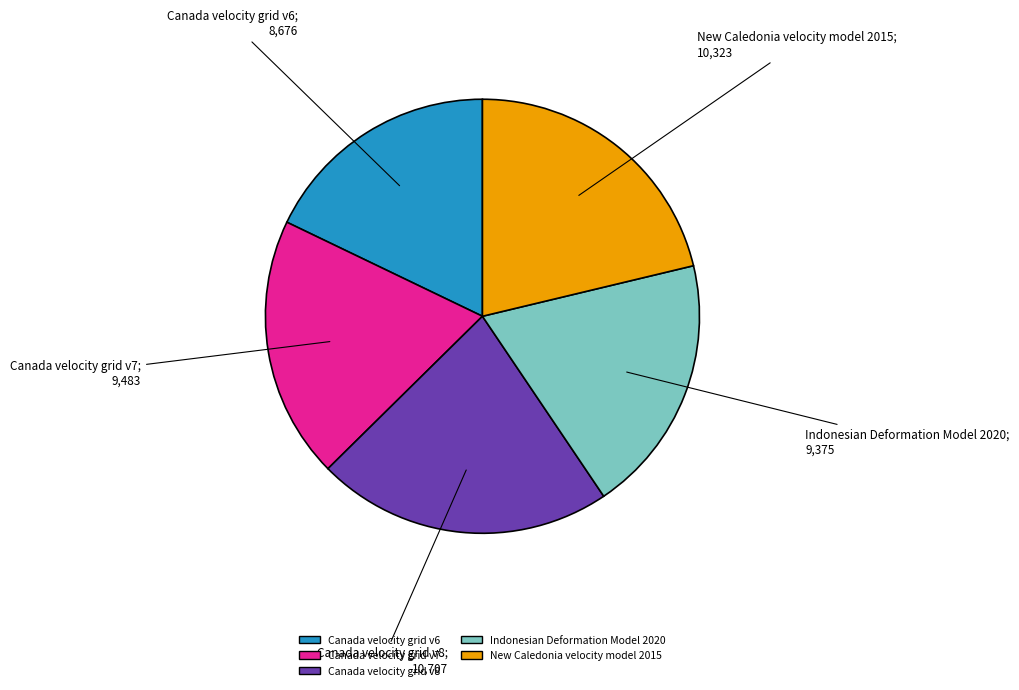

Which slice is the smallest?

Canada velocity grid v6